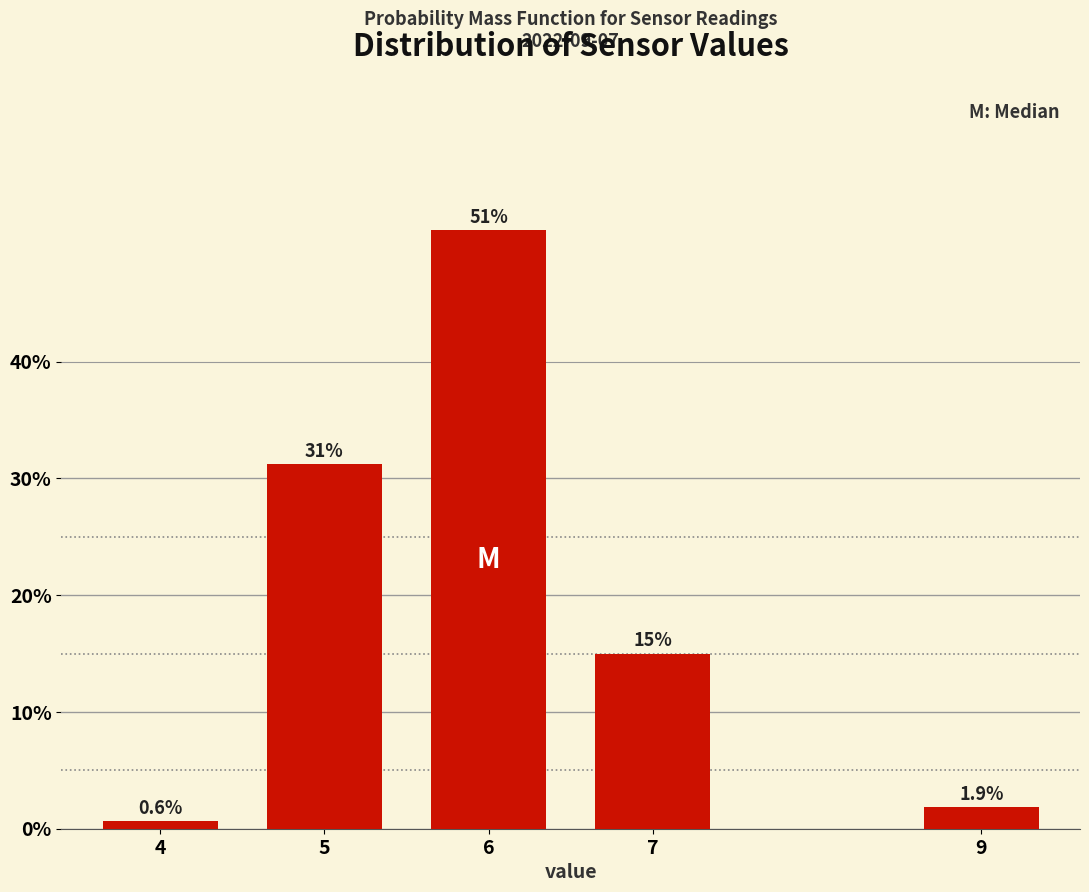

What is the value of the 5th bar from the left?

1.9